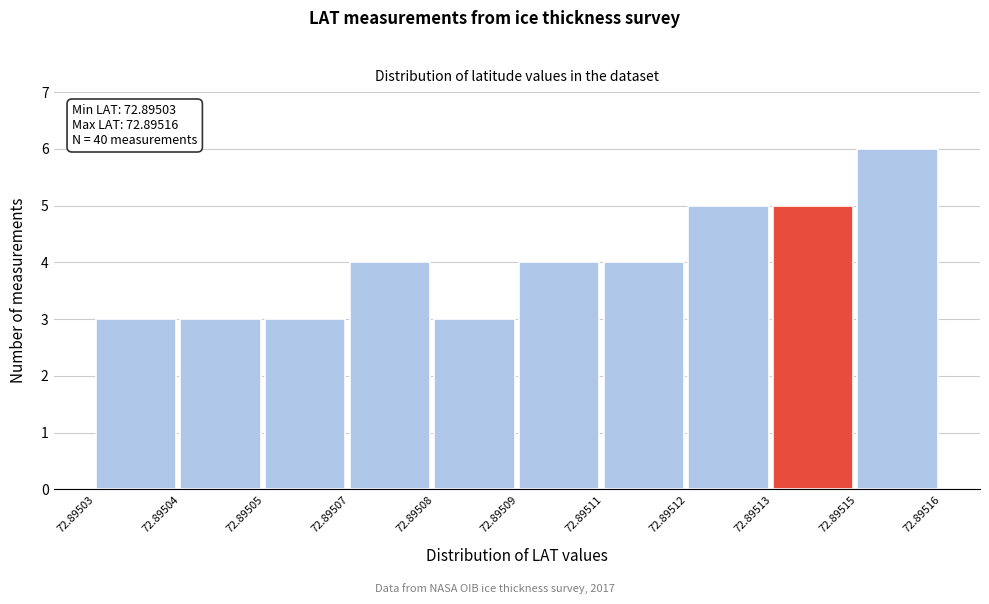

Reading left to right, extract all data points from this chart.

72.89503=3	72.89504=3	72.89505=3	72.89507=4	72.89508=3	72.89509=4	72.89511=4	72.89512=5	72.89513=5	72.89515=6